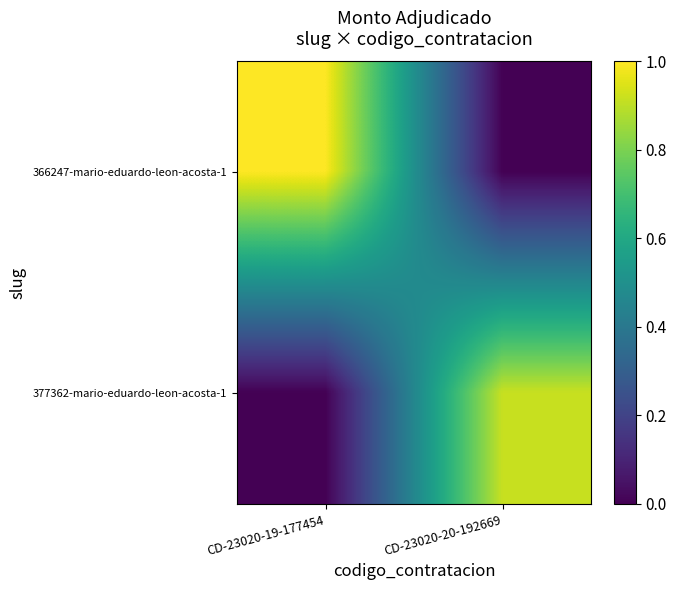

Rank the series at CD-23020-20-192669 from highest to lowest value.

377362-mario-eduardo-leon-acosta-1, 366247-mario-eduardo-leon-acosta-1